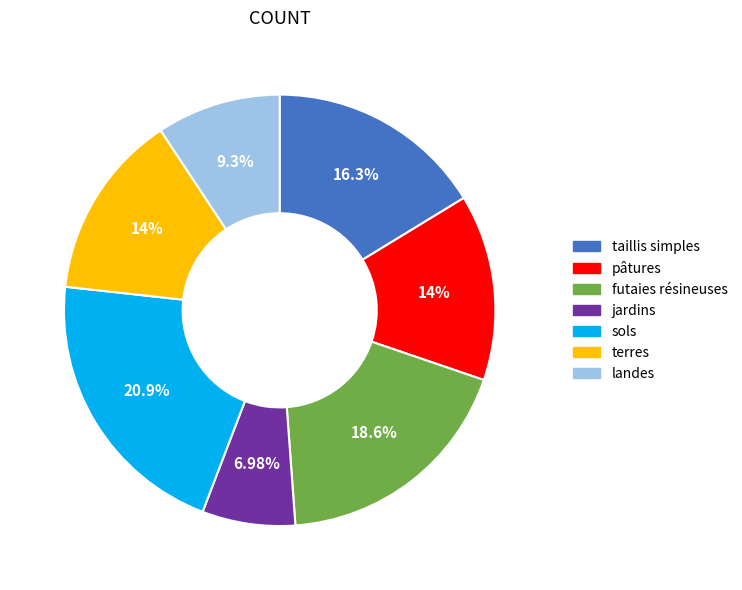

Does any single category account for the majority?

No